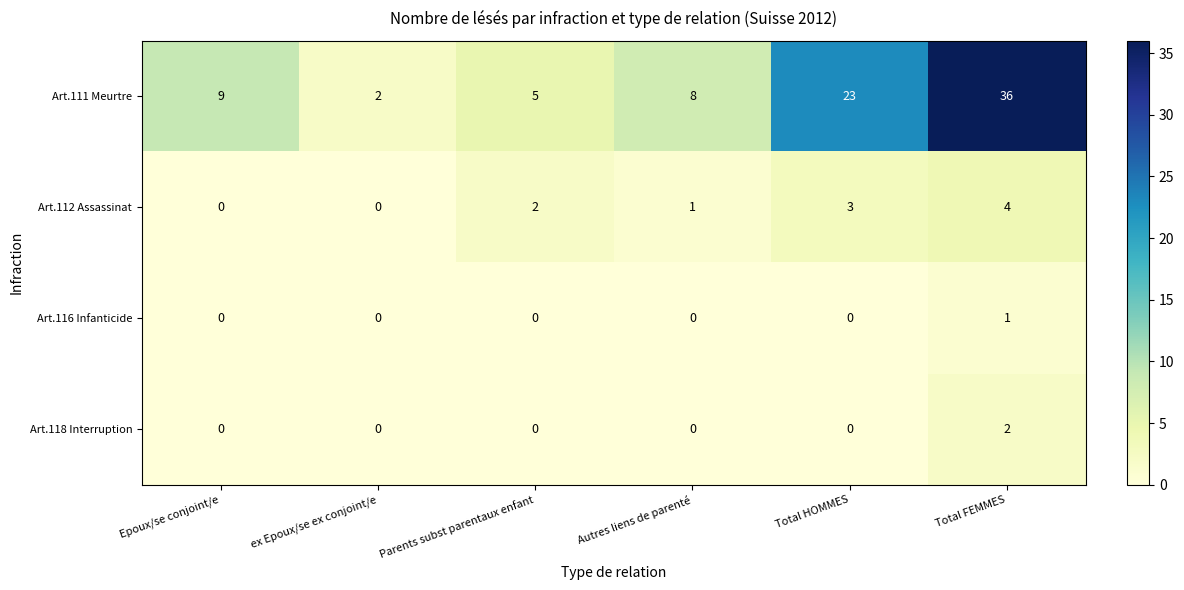

Reading left to right, transcribe all the data shown in this chart.

Art.111 Meurtre: Epoux/se conjoint/e=9	ex Epoux/se ex conjoint/e=2	Parents subst parentaux enfant=5	Autres liens de parenté=8	Total HOMMES=23	Total FEMMES=36
Art.112 Assassinat: Epoux/se conjoint/e=0	ex Epoux/se ex conjoint/e=0	Parents subst parentaux enfant=2	Autres liens de parenté=1	Total HOMMES=3	Total FEMMES=4
Art.116 Infanticide: Epoux/se conjoint/e=0	ex Epoux/se ex conjoint/e=0	Parents subst parentaux enfant=0	Autres liens de parenté=0	Total HOMMES=0	Total FEMMES=1
Art.118 Interruption: Epoux/se conjoint/e=0	ex Epoux/se ex conjoint/e=0	Parents subst parentaux enfant=0	Autres liens de parenté=0	Total HOMMES=0	Total FEMMES=2